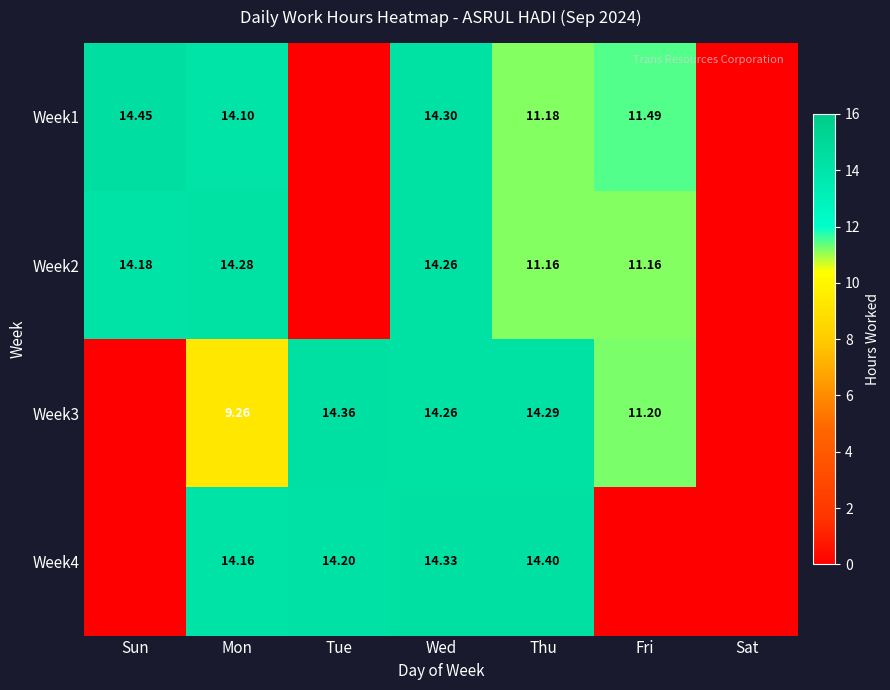

Is the value of Week4 at Wed greater than the value of Week3 at Thu?

Yes